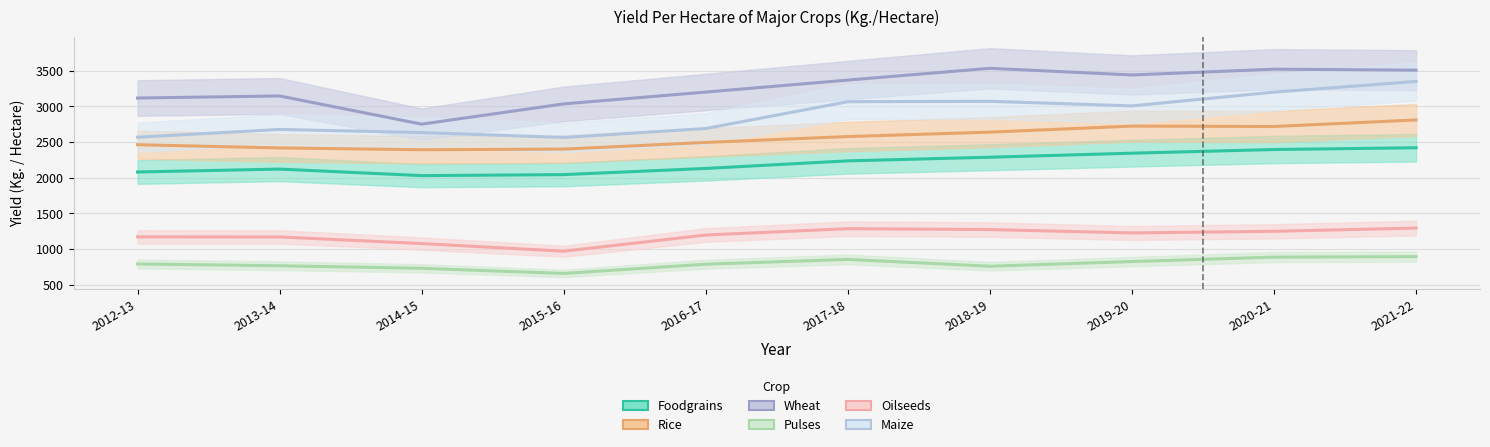

Reading left to right, transcribe all the data shown in this chart.

Foodgrains: 2079.0	2119.6	2028.0	2042.0	2128.8	2234.9	2286.0	2342.7	2394.0	2419.0
Rice: 2461.6	2416.3	2391.0	2400.0	2493.5	2576.2	2637.8	2722.5	2717.0	2809.0
Wheat: 3116.5	3145.4	2750.0	3034.0	3199.9	3368.3	3533.4	3439.8	3521.0	3507.0
Pulses: 788.7	763.6	728.0	656.0	785.5	852.6	757.0	822.7	885.0	892.0
Oilseeds: 1168.3	1167.5	1075.0	968.0	1194.8	1283.7	1271.3	1224.0	1247.0	1292.0
Maize: 2566.5	2675.8	2632.0	2563.0	2688.6	3065.0	3070.2	3006.1	3199.0	3349.0